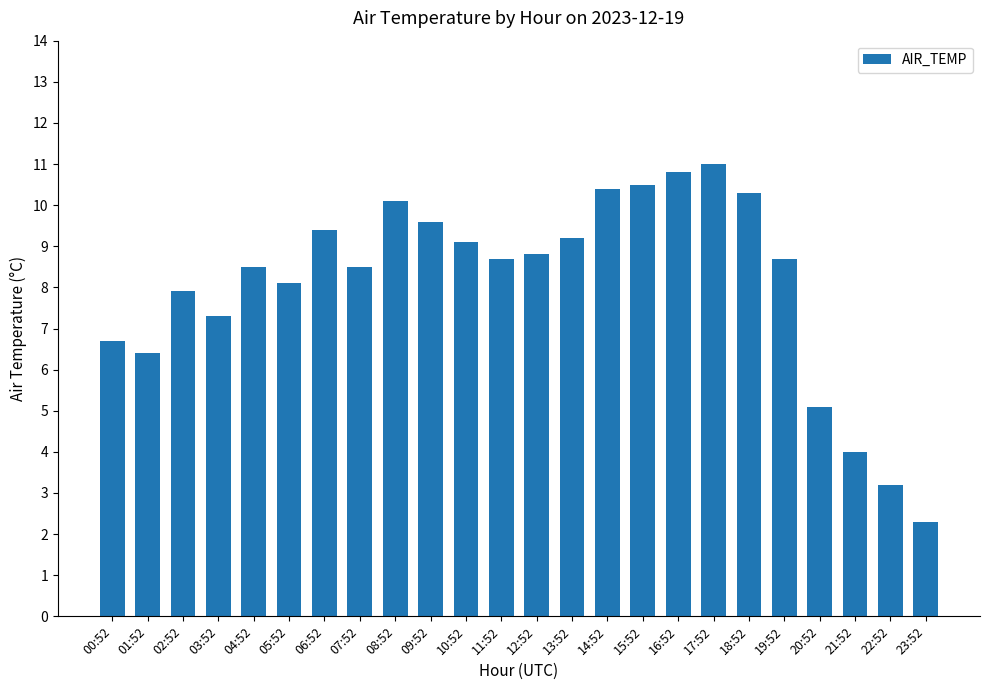

How many bars are there in total?

24